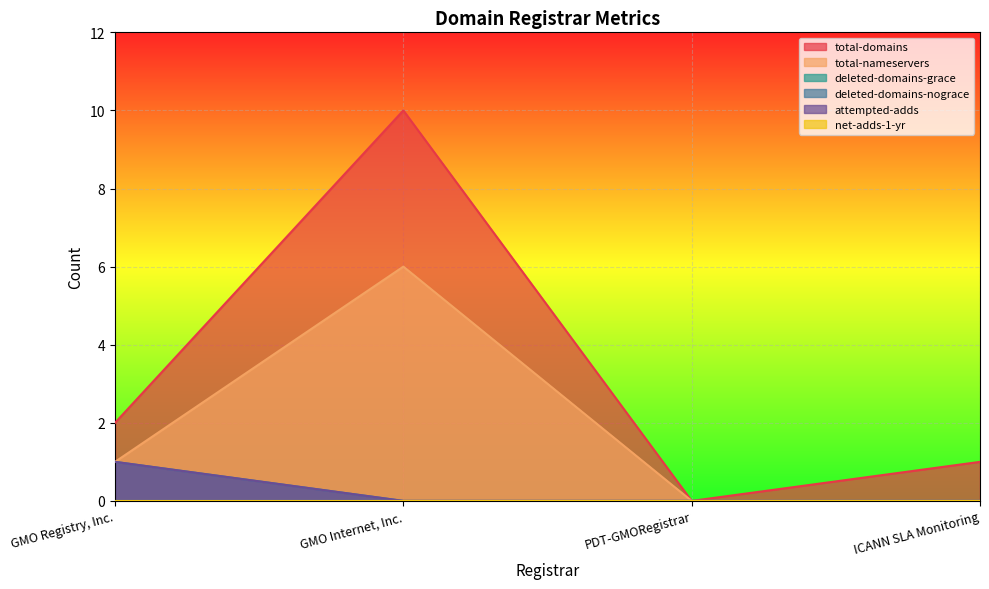

How many total-domains values are between 1 and 10?

3